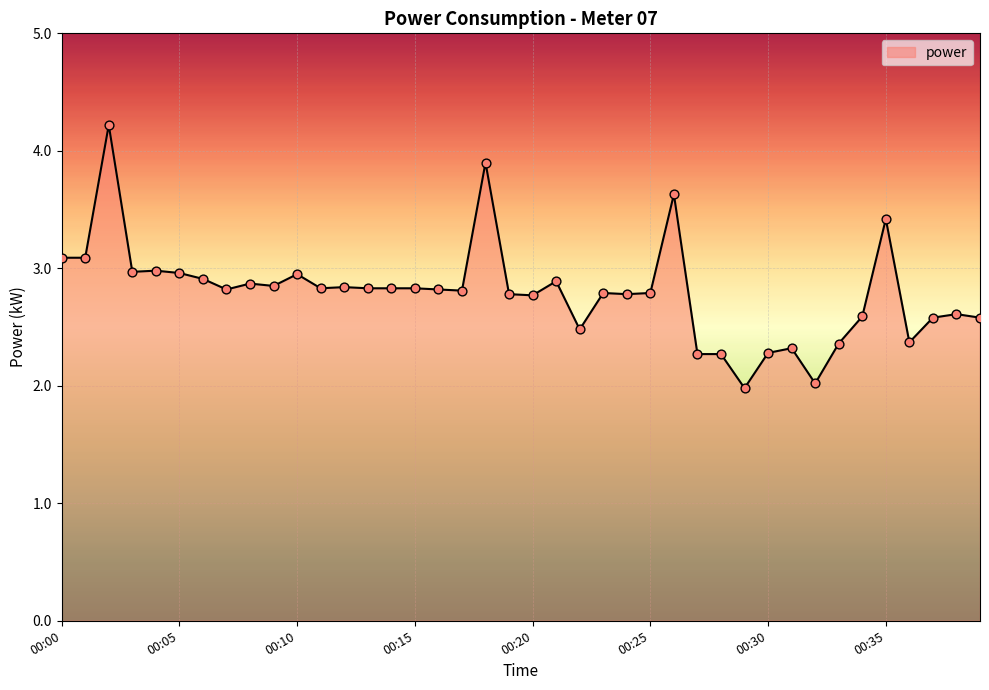

What is the greatest value displayed?

4.2